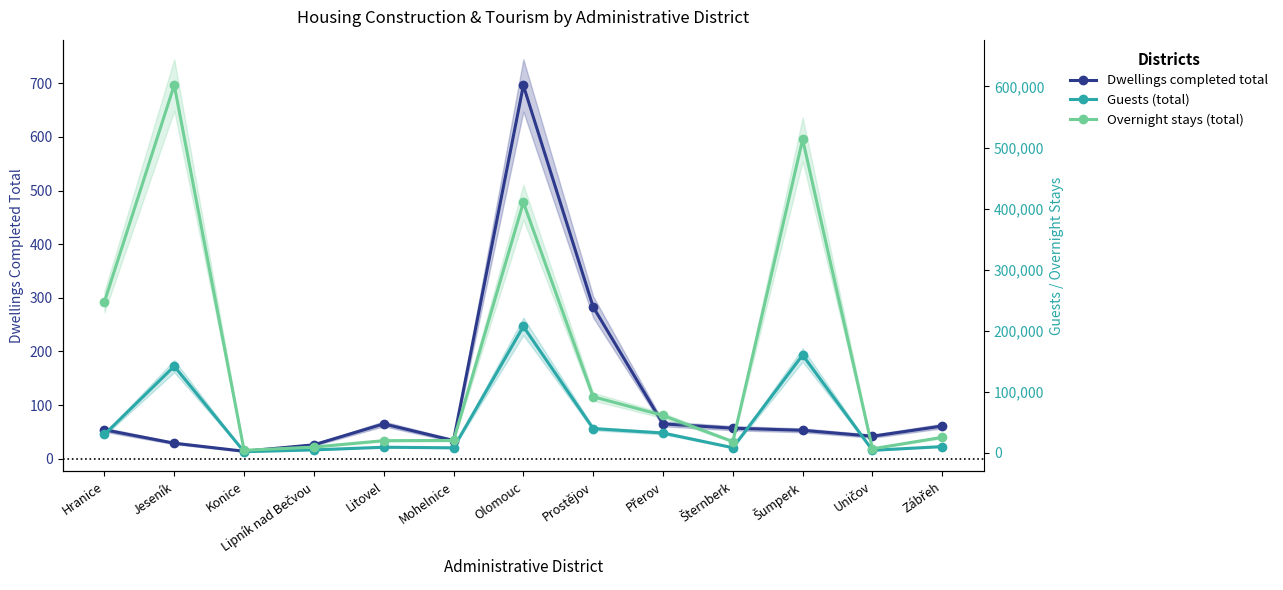

What is the lowest value of the Guests (total) series?

1861